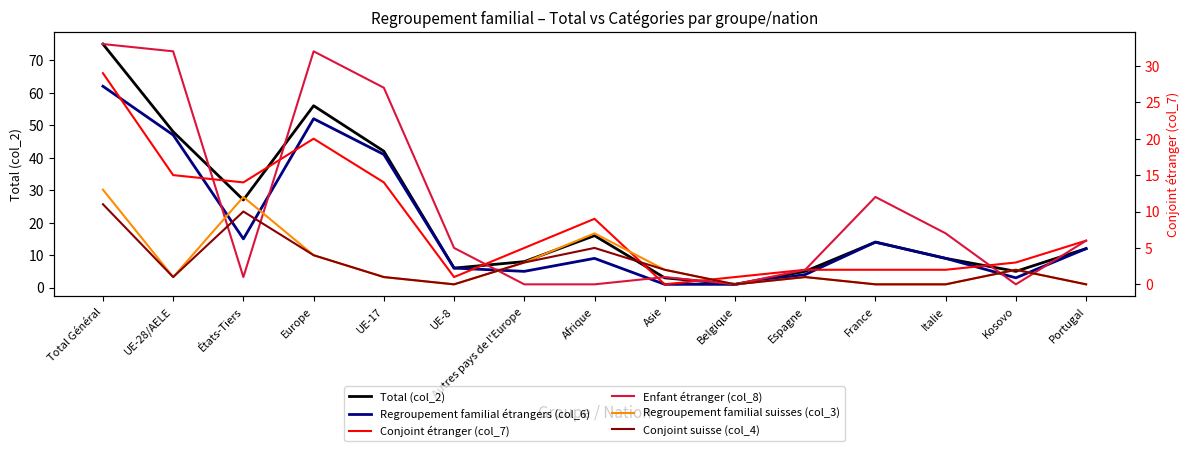

Which series changed the most between Asie and Belgique?

Total (col_2)